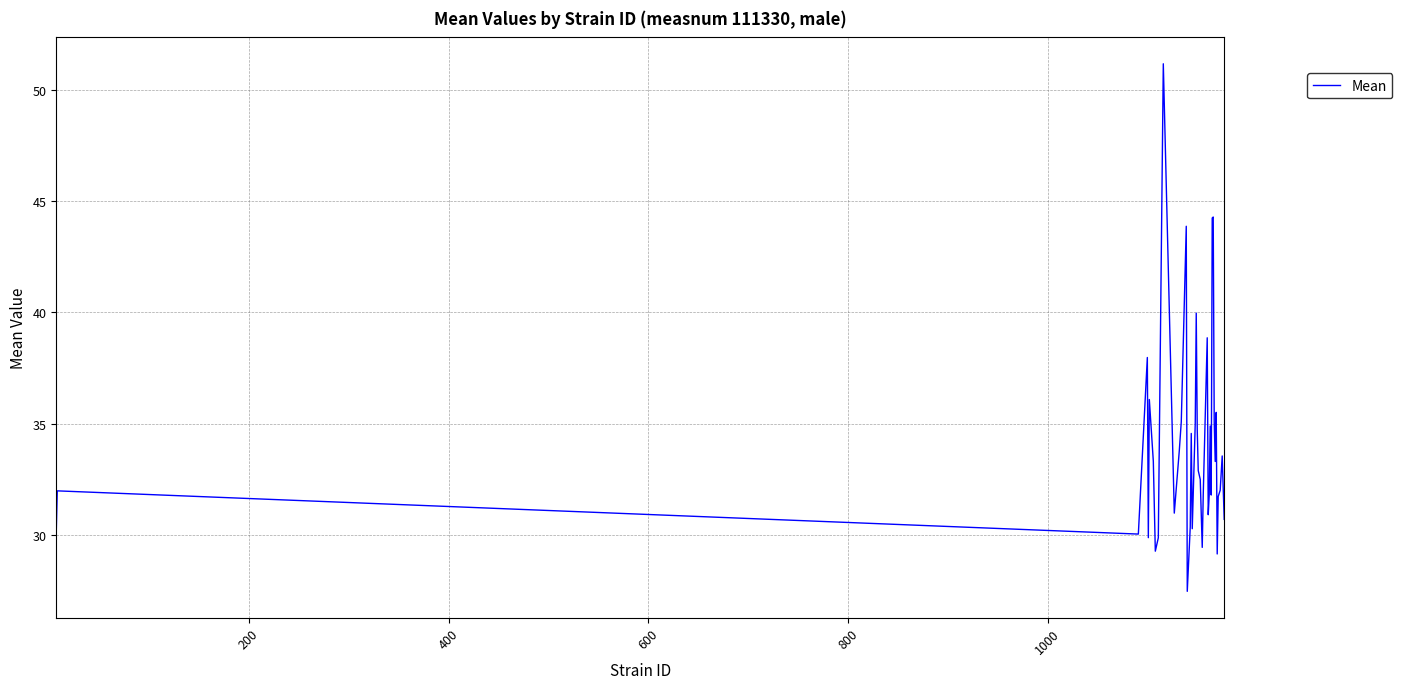

What is the smallest value displayed?

27.5